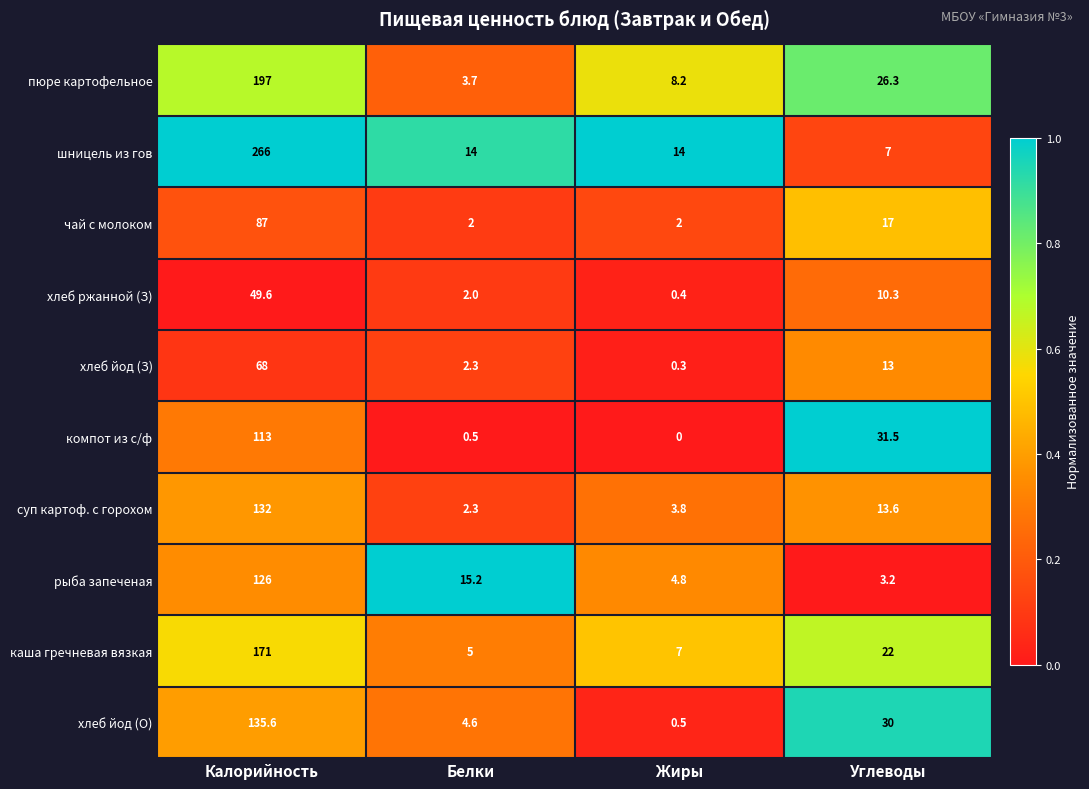

Which series has the largest range (max minus min)?

шницель из гов